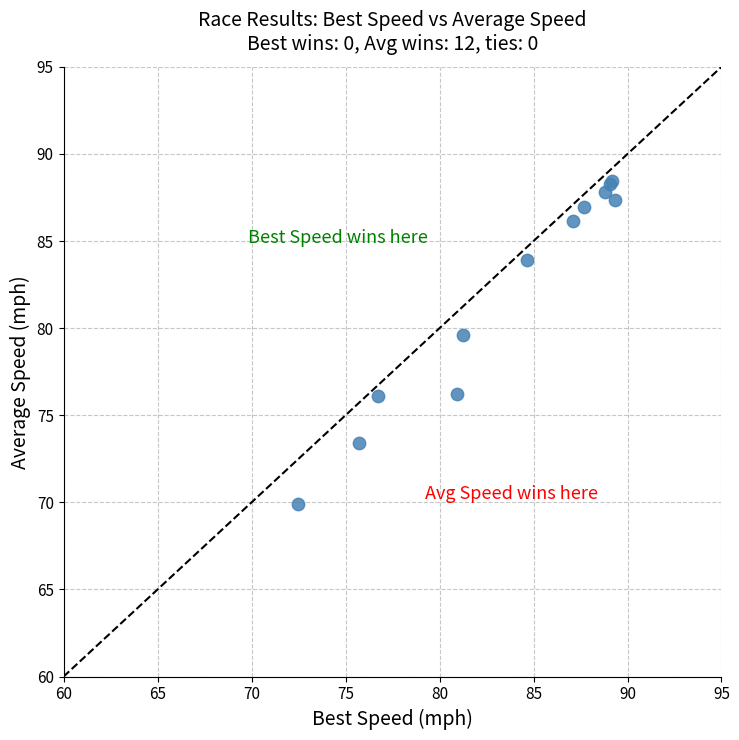

What Y value in the scatter plot is closest to 79?

79.6